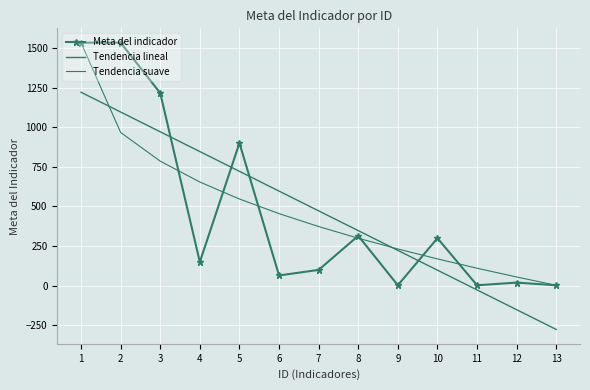

After their last crossing, which series has the higher values: Meta del indicador or Tendencia lineal?

Meta del indicador